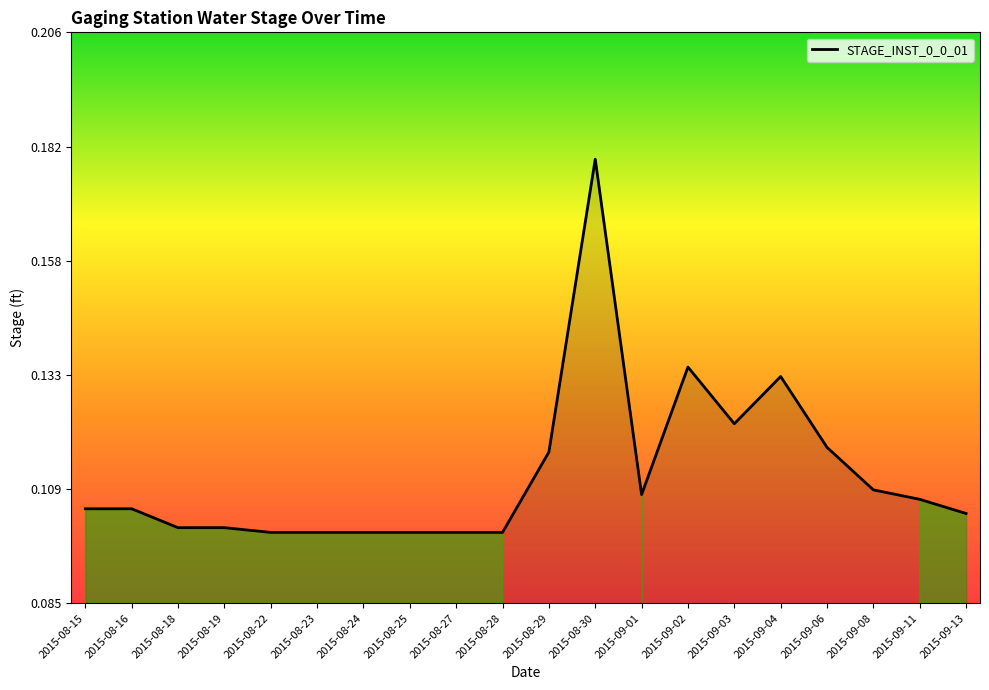

Is it true that the value at 2015-08-18 is 0.1?

True